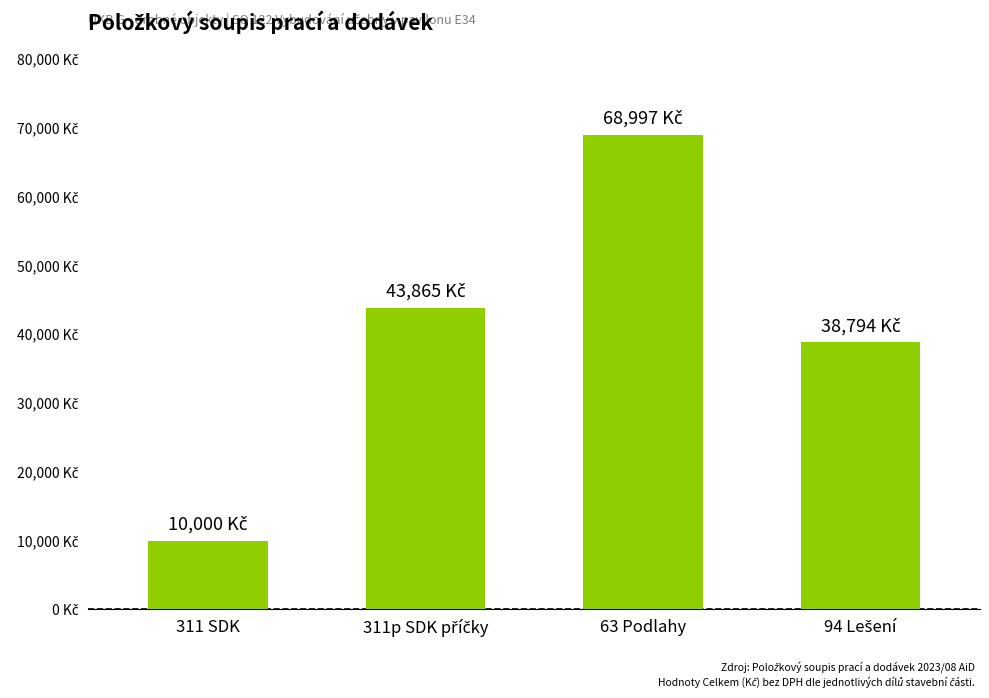

Are the bars horizontal?

No